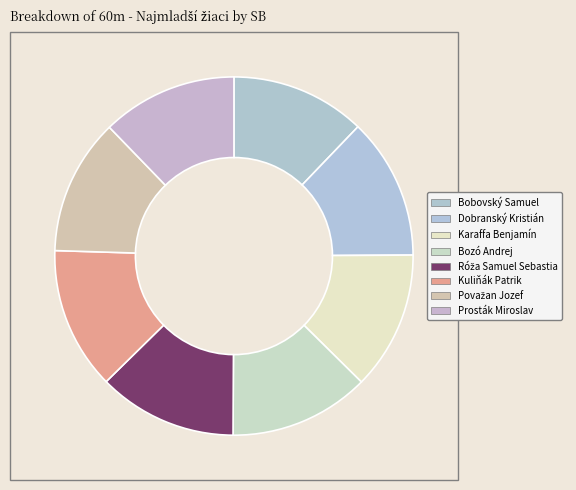

Count the number of slices in the pie.

8